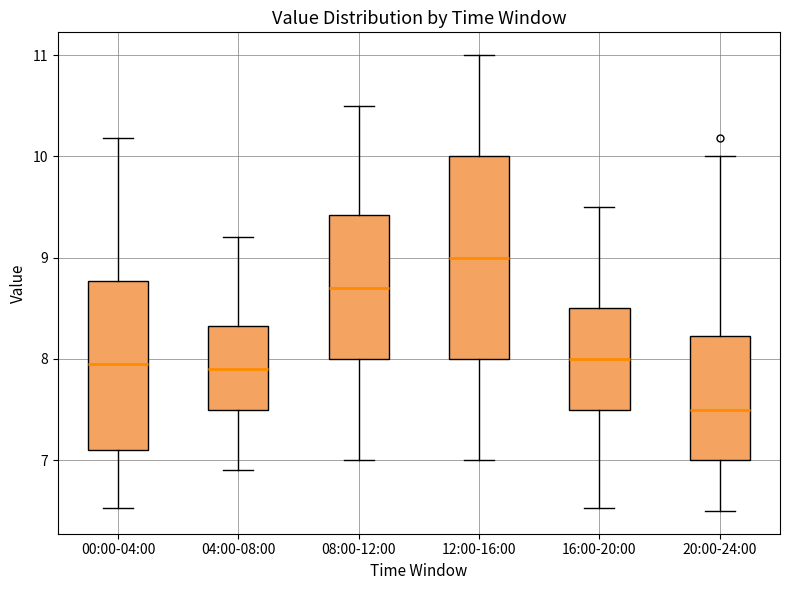

Reading left to right, read every box against the y-axis: the position of its median line, the range the box covers, and the ends of its whiskers. The values are not printed on the chart, so give them approximately, as read against the axis.

00:00-04:00: median 8.0, box 7.1 to 8.8, whiskers 6.5 to 10.2
04:00-08:00: median 7.9, box 7.5 to 8.3, whiskers 6.9 to 9.2
08:00-12:00: median 8.7, box 8.0 to 9.4, whiskers 7.0 to 10.5
12:00-16:00: median 9.0, box 8.0 to 10.0, whiskers 7.0 to 11.0
16:00-20:00: median 8.0, box 7.5 to 8.5, whiskers 6.5 to 9.5
20:00-24:00: median 7.5, box 7.0 to 8.2, whiskers 6.5 to 10.0